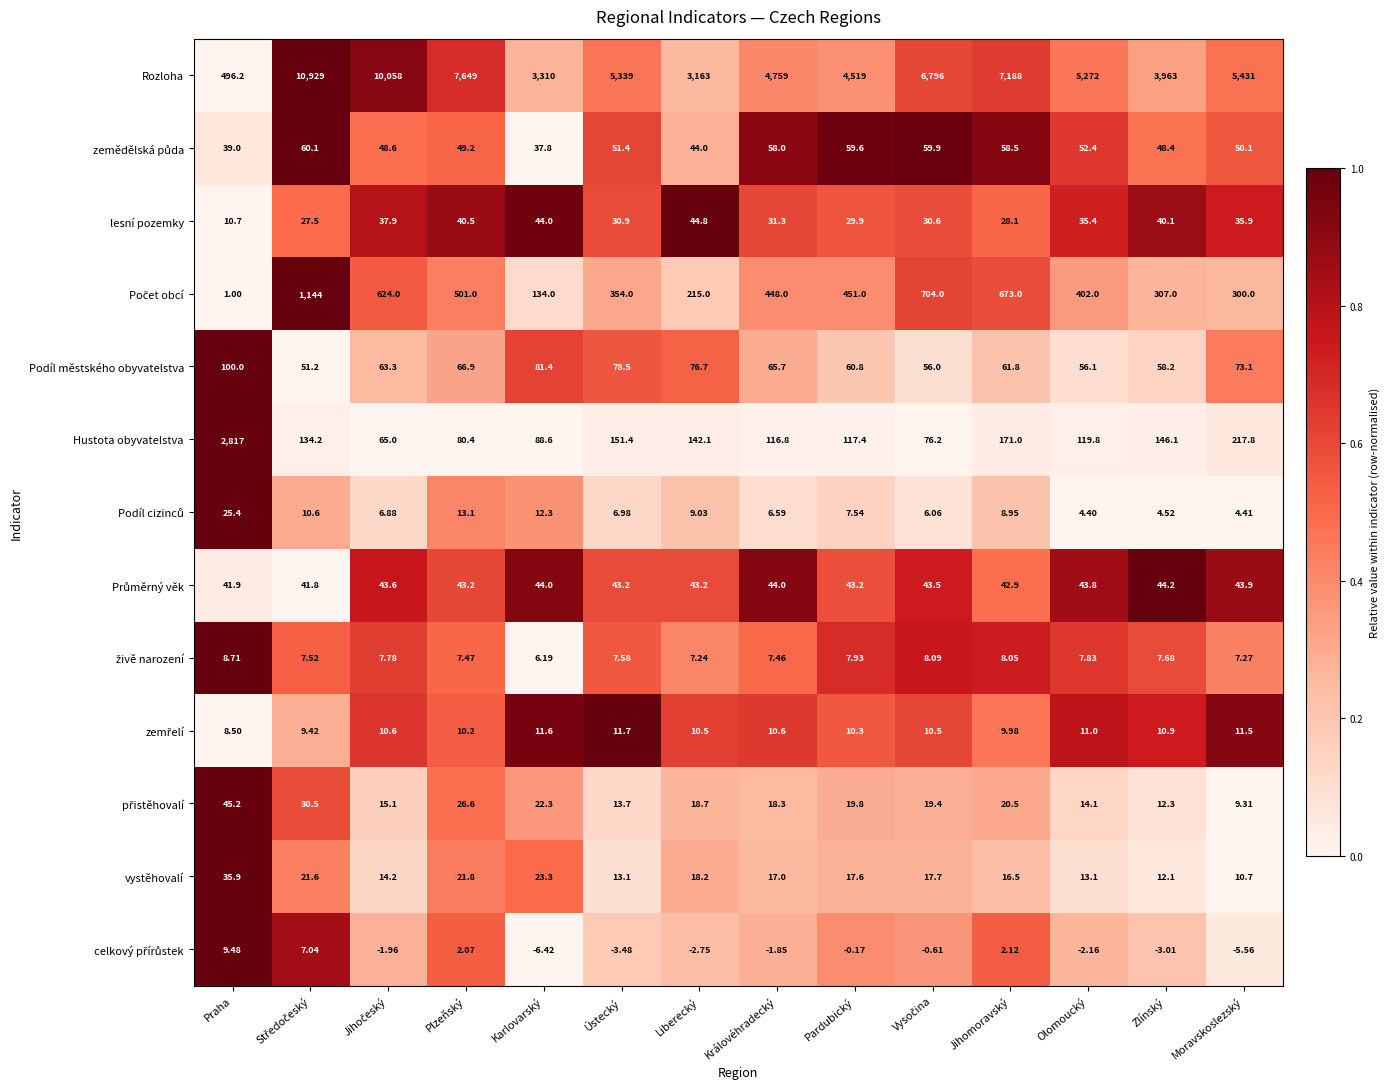

Is the value of Rozloha at Karlovarský greater than the value of Hustota obyvatelstva at Moravskoslezský?

Yes